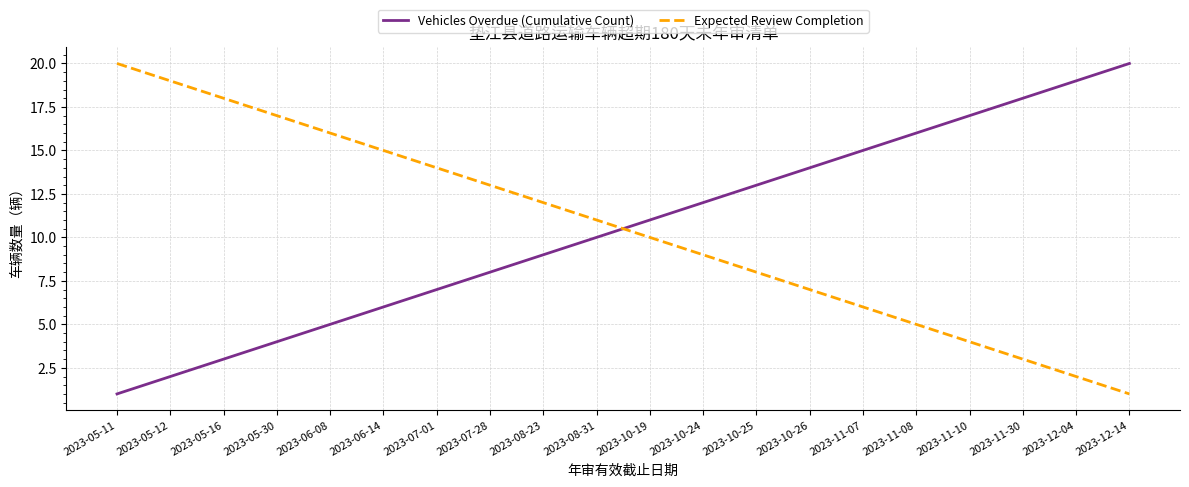

What is the difference between the maximum and second lowest values in the Vehicles Overdue (Cumulative Count) series?

18